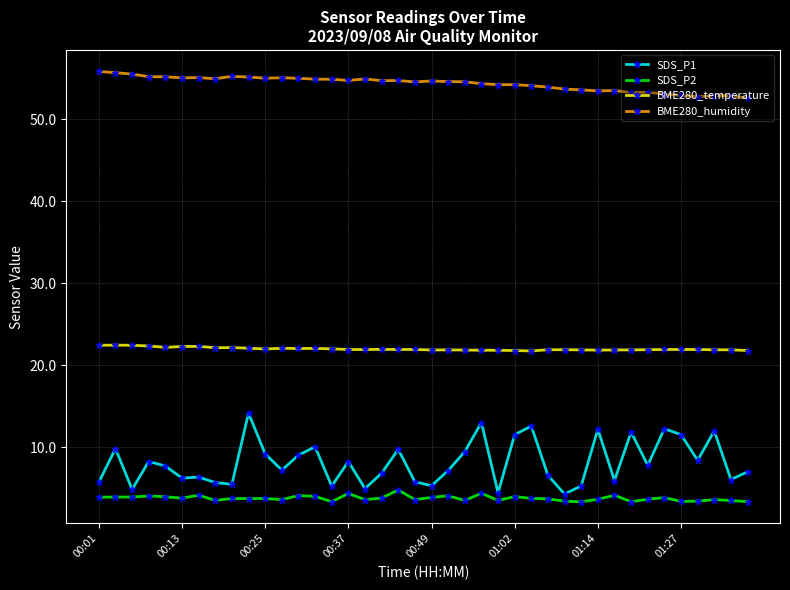

True or false: BME280_temperature has more than 1 interior local peaks.

True